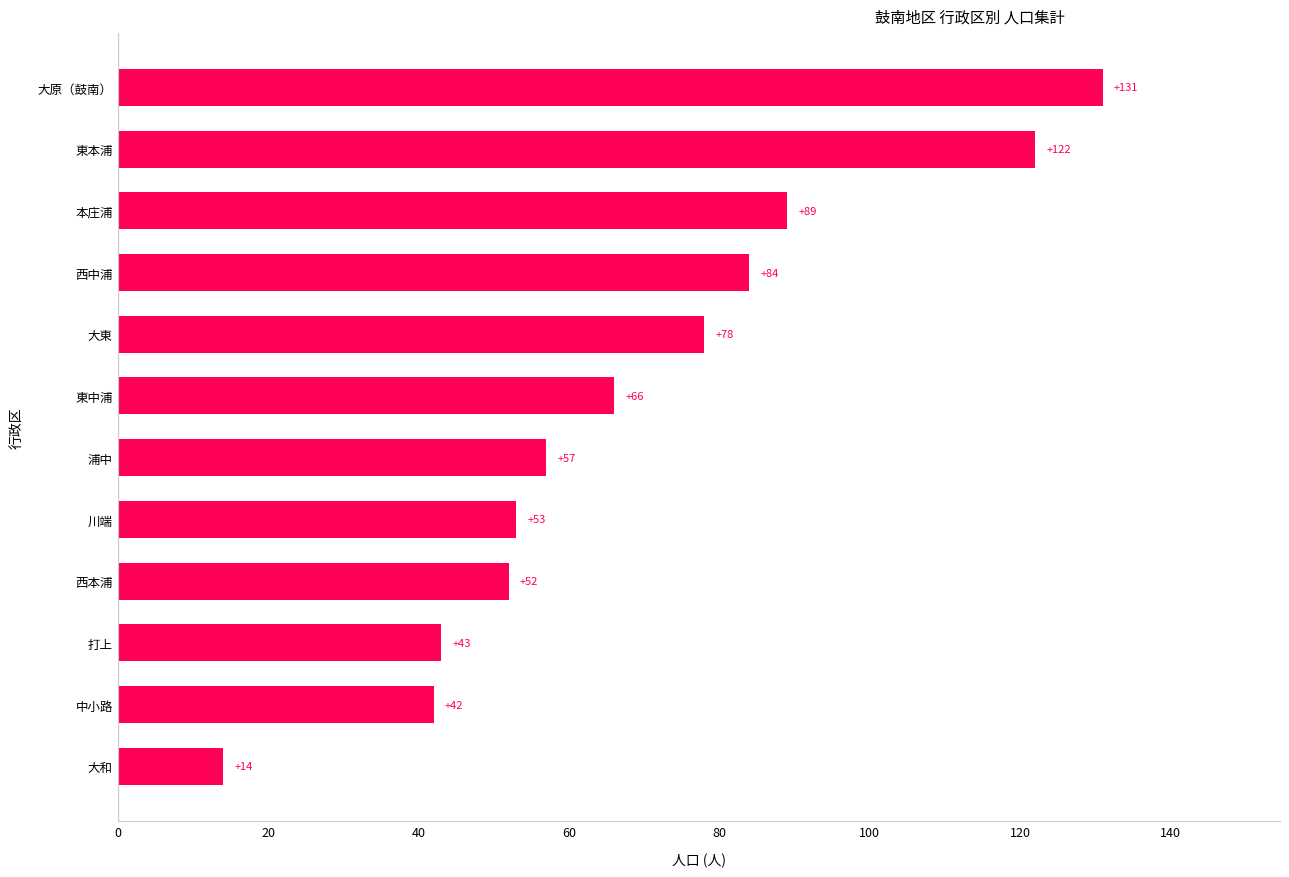

The value at 大原（鼓南） is 83. True or false?

False